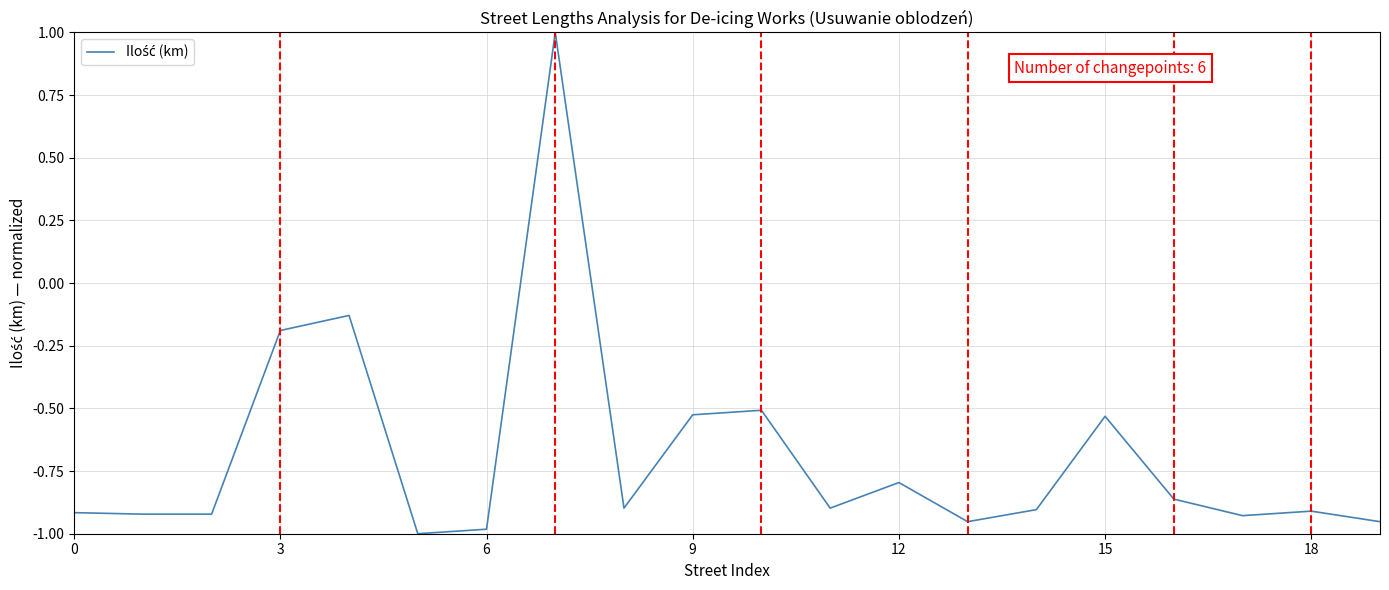

Reading left to right, transcribe all the data shown in this chart.

-0.9	-0.9	-0.9	-0.2	-0.1	-1.0	-1.0	1.0	-0.9	-0.5	-0.5	-0.9	-0.8	-1.0	-0.9	-0.5	-0.9	-0.9	-0.9	-1.0